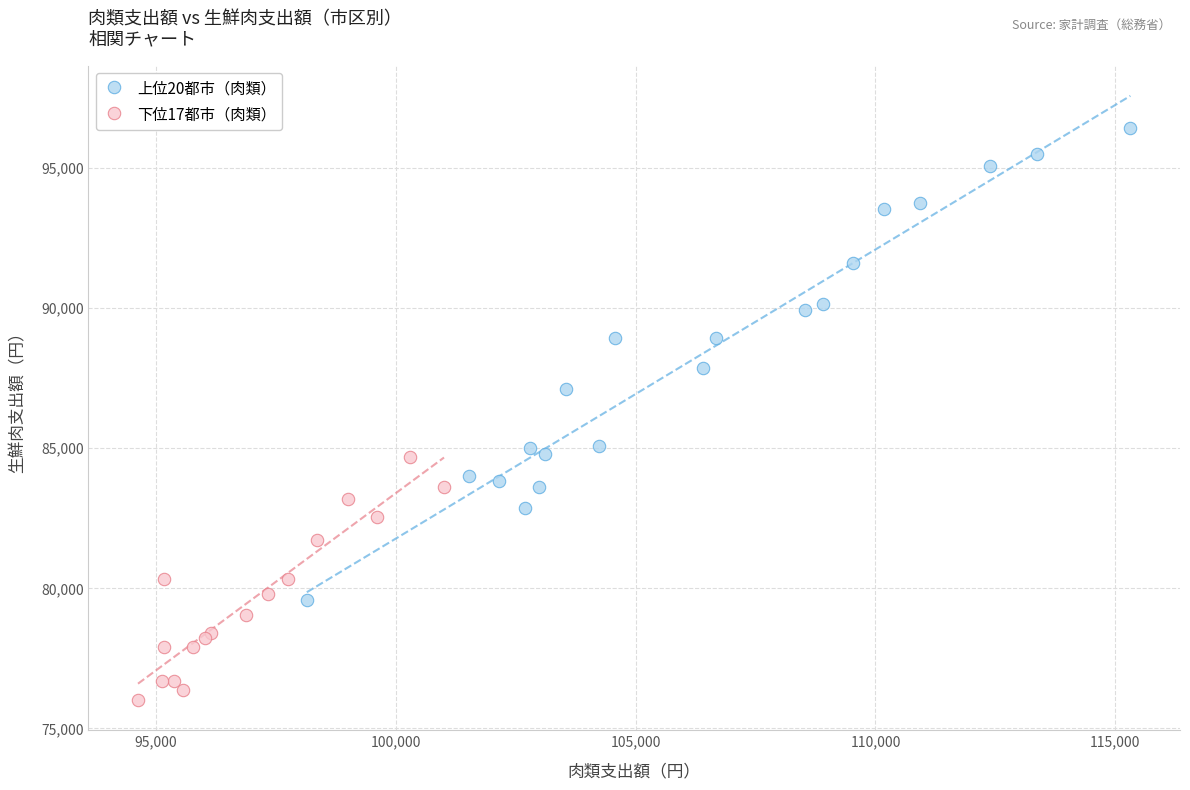

Which series contains the highest Y value?

上位20都市（肉類）